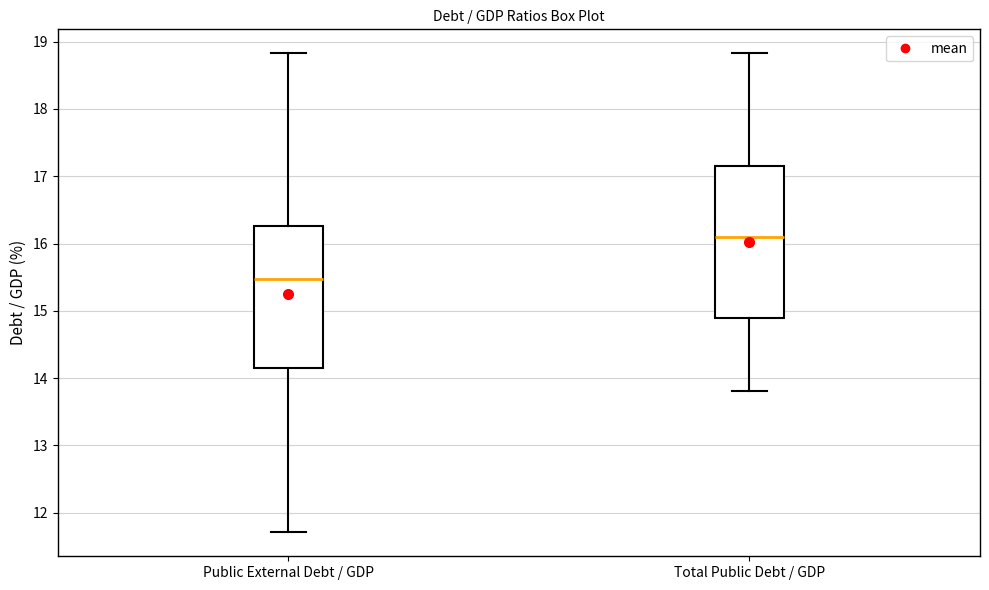

Reading left to right, read every box against the y-axis: the position of its median line, the range the box covers, and the ends of its whiskers. The values are not printed on the chart, so give them approximately, as read against the axis.

Public External Debt / GDP: median 15.5, box 14.1 to 16.3, whiskers 11.7 to 18.8
Total Public Debt / GDP: median 16.1, box 14.9 to 17.2, whiskers 13.8 to 18.8